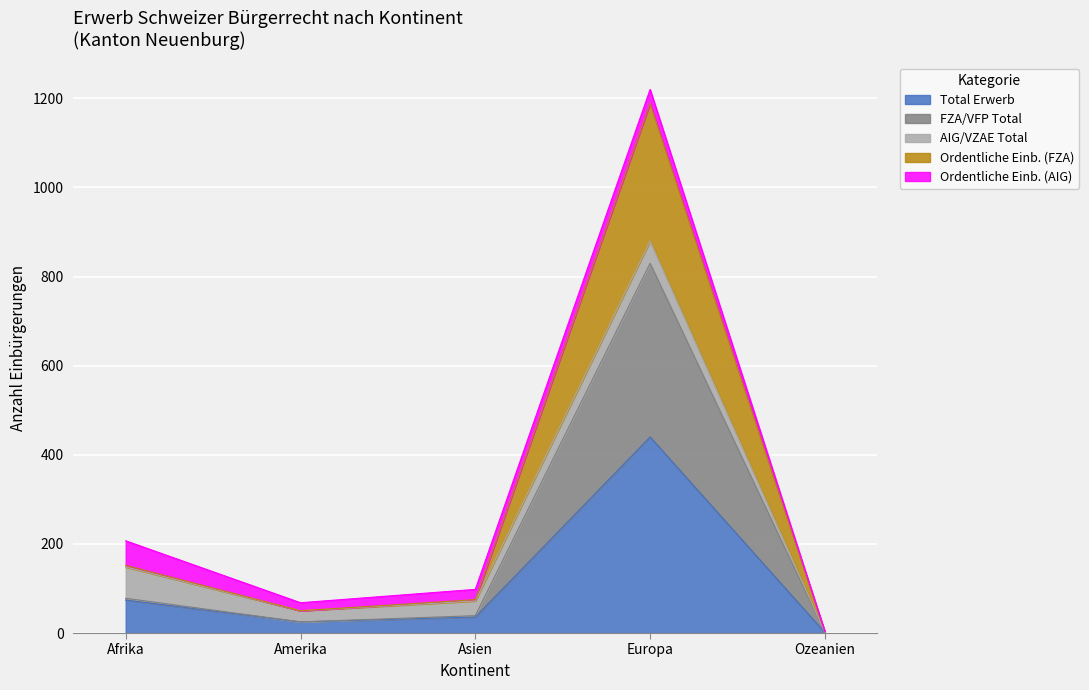

How many interior local peaks does the FZA/VFP Total series have?

1